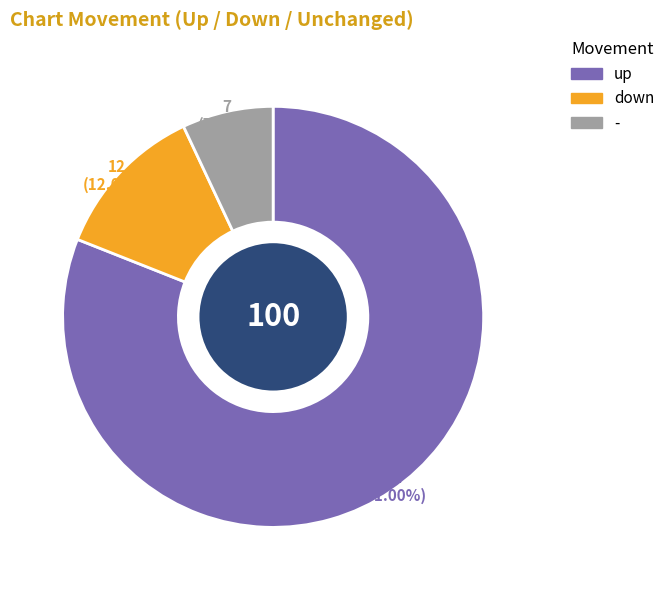

Which category has the smallest portion of the pie?

-